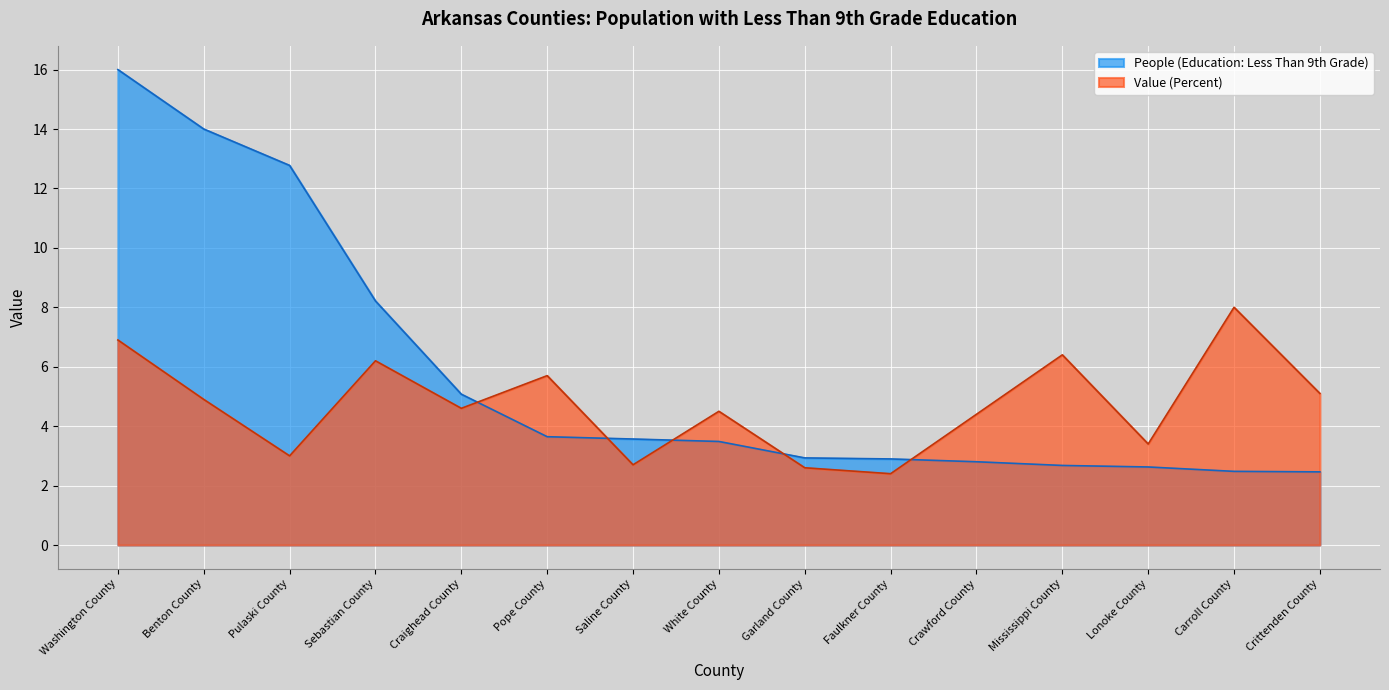

Where is People (Education: Less Than 9th Grade) nearest to the value 9?

Sebastian County